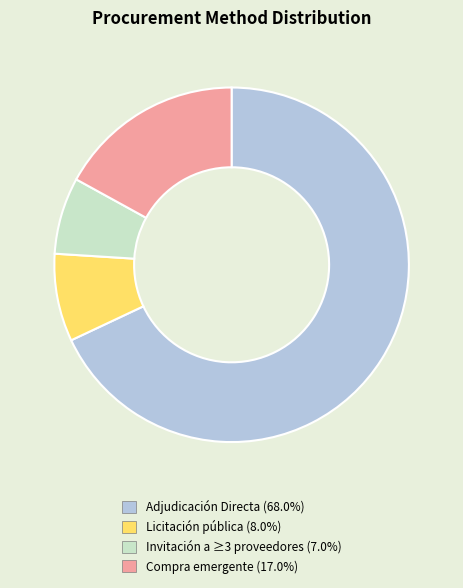

What is the ratio of the value at Compra emergente (17.0%) to the value at Invitación a ≥3 proveedores (7.0%)?

2.4